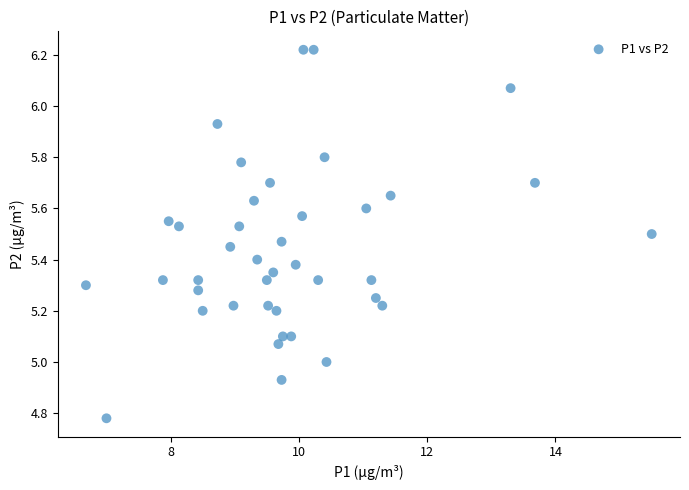

What is the range of X values (max minus min)?

8.8